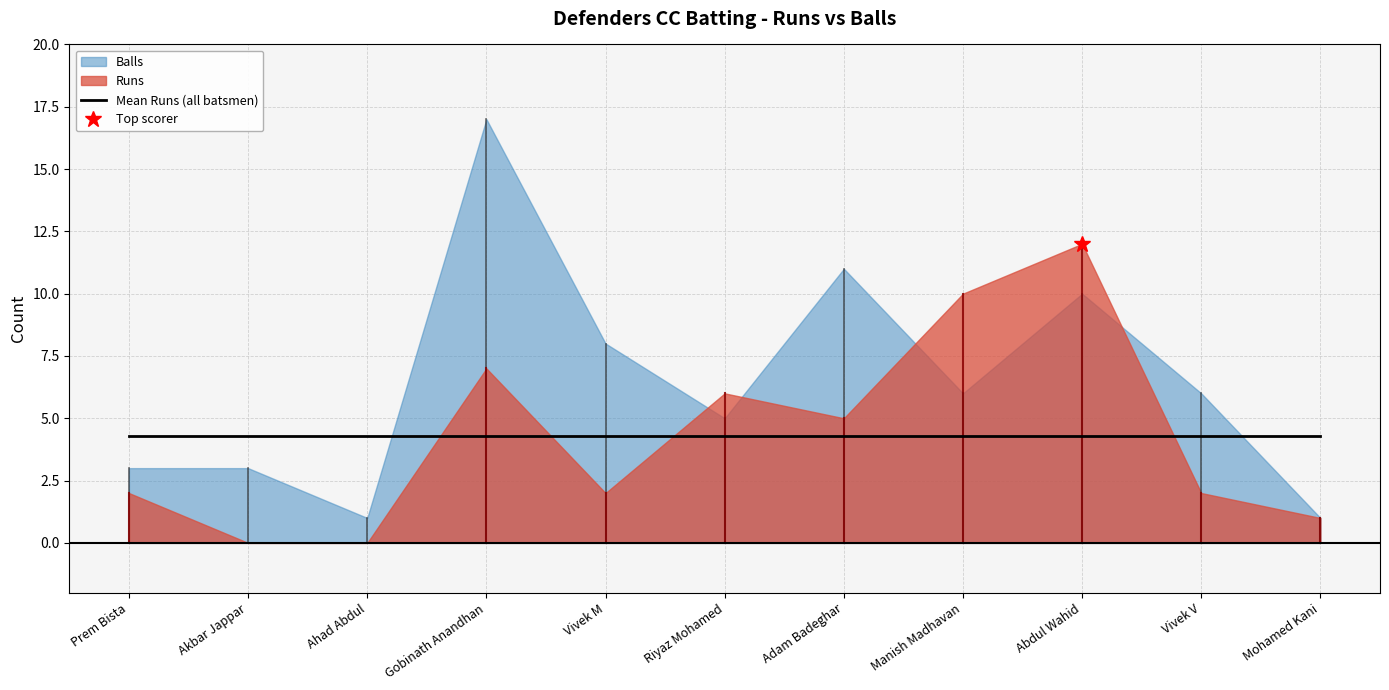

Which series has the widest spread of values?

Balls